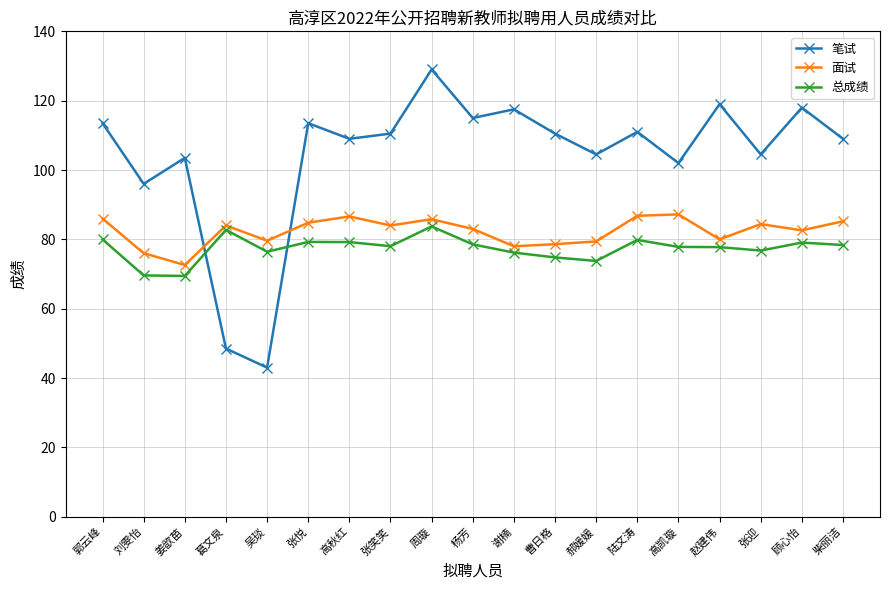

Which series has the widest spread of values?

笔试